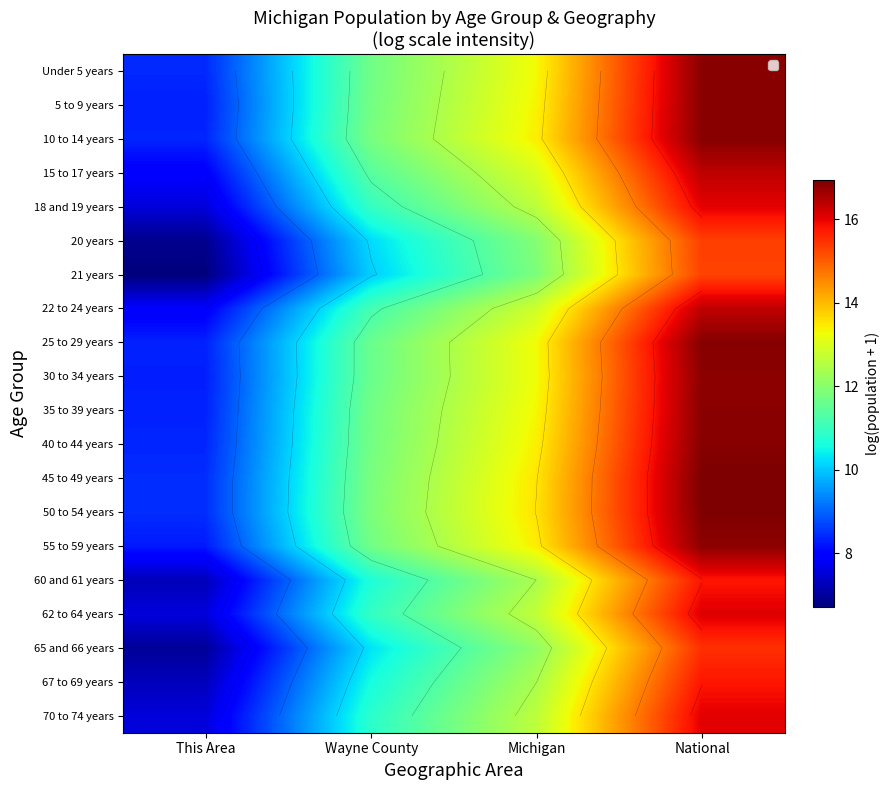

What is the total value across all series at Michigan?

258.3